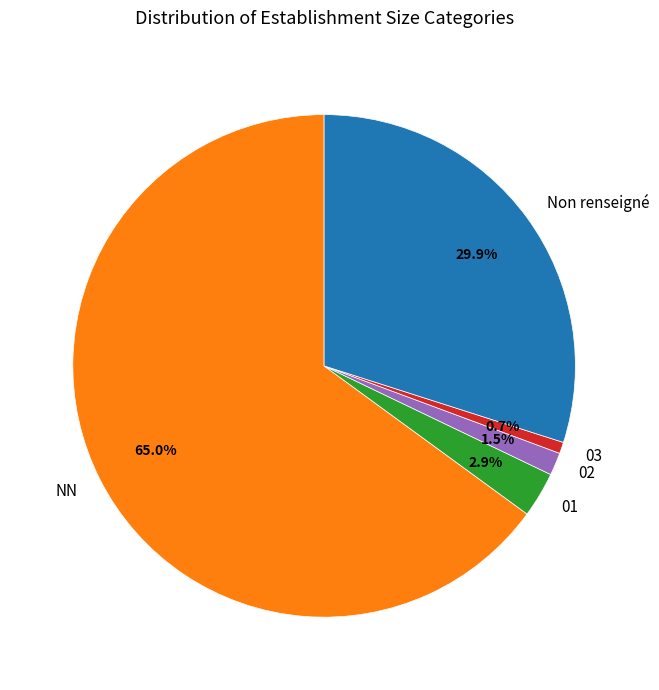

To the nearest percent, what is the difference between the 01 and NN slice percentages?

62%